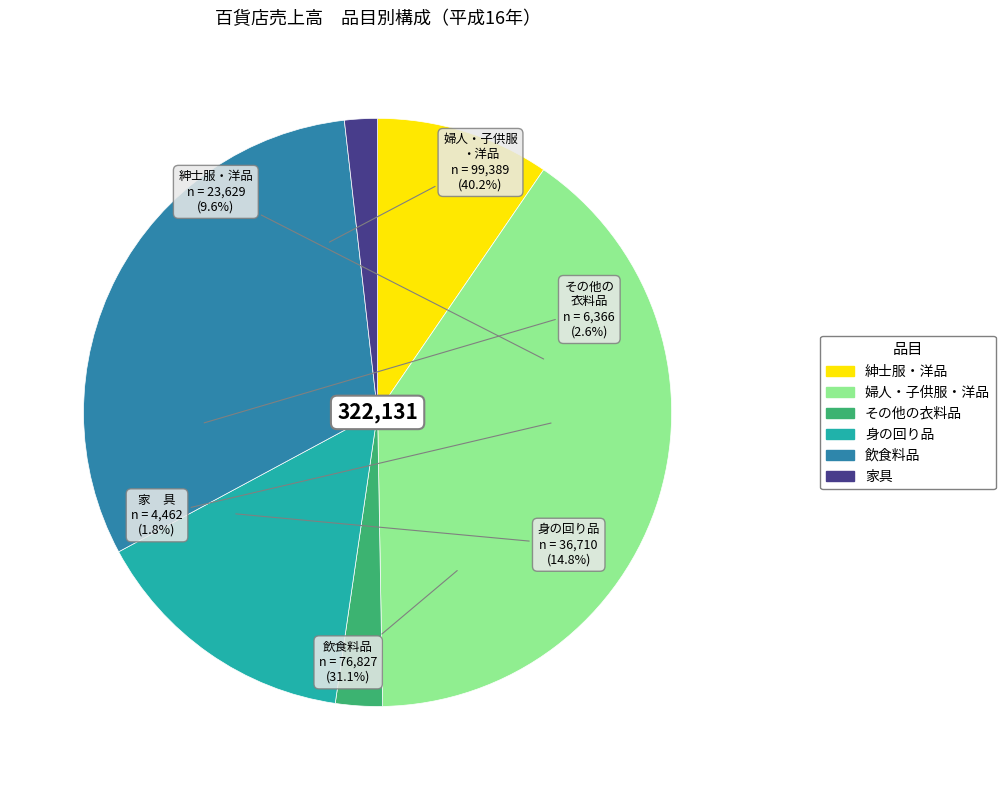

How many slices are in this pie chart?

5